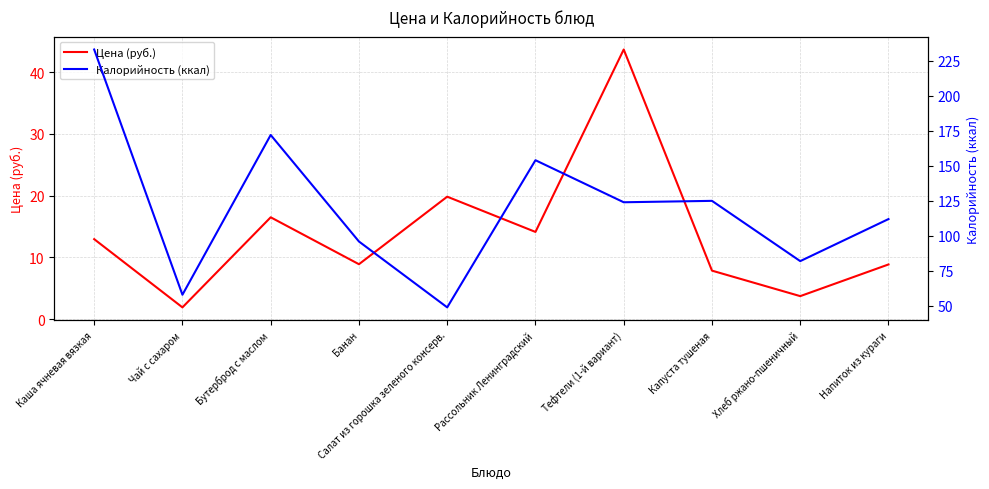

At which label does Калорийность (ккал) reach its minimum?

Салат из горошка зеленого консерв.